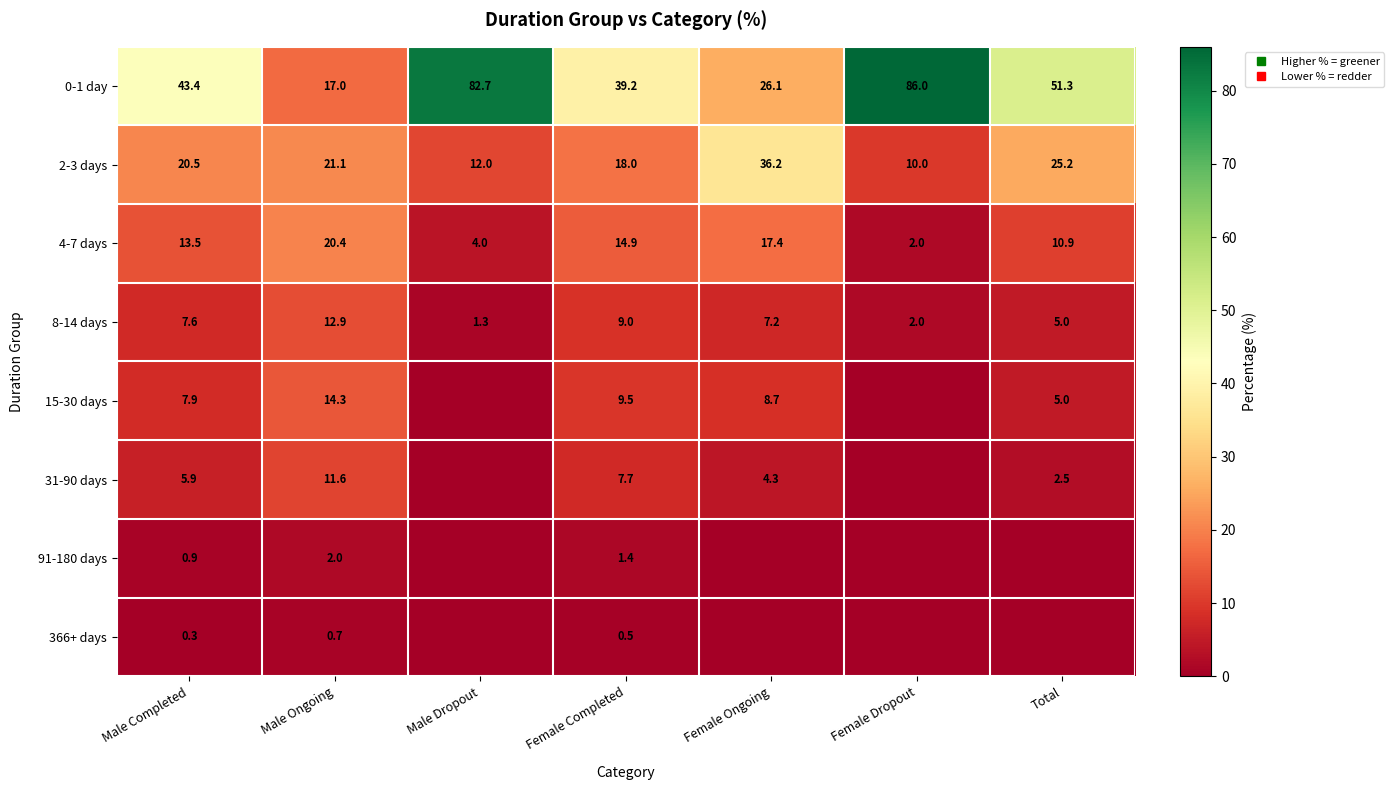

What is the difference between the highest and lowest values at Male Dropout?

82.7